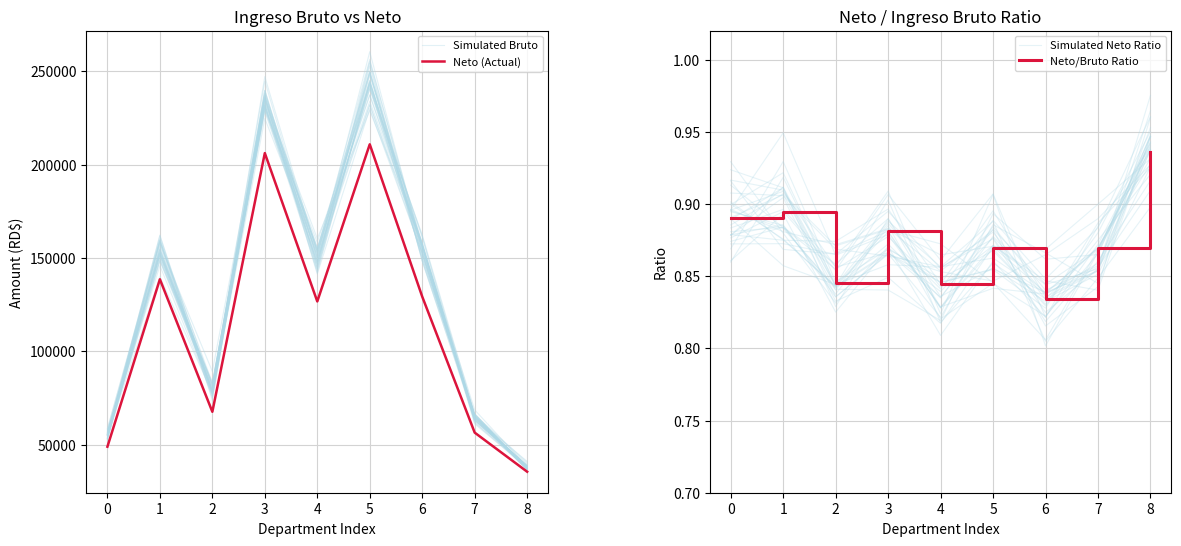

Rank the series at 0 from highest to lowest value.

Simulated Bruto, Neto (Actual), Simulated Neto Ratio, Neto/Bruto Ratio